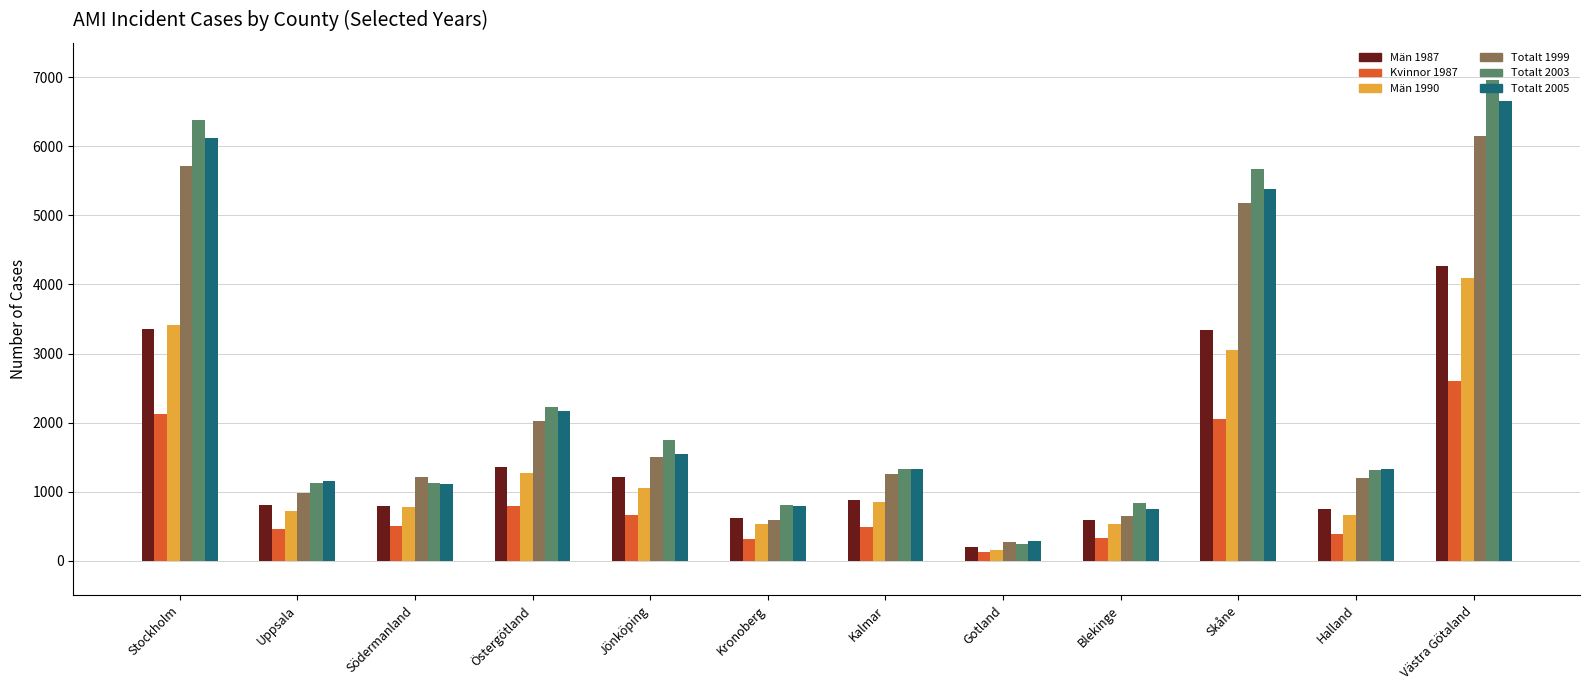

Rank the series by their maximum value, from highest to lowest.

Totalt 2003, Totalt 2005, Totalt 1999, Män 1987, Män 1990, Kvinnor 1987